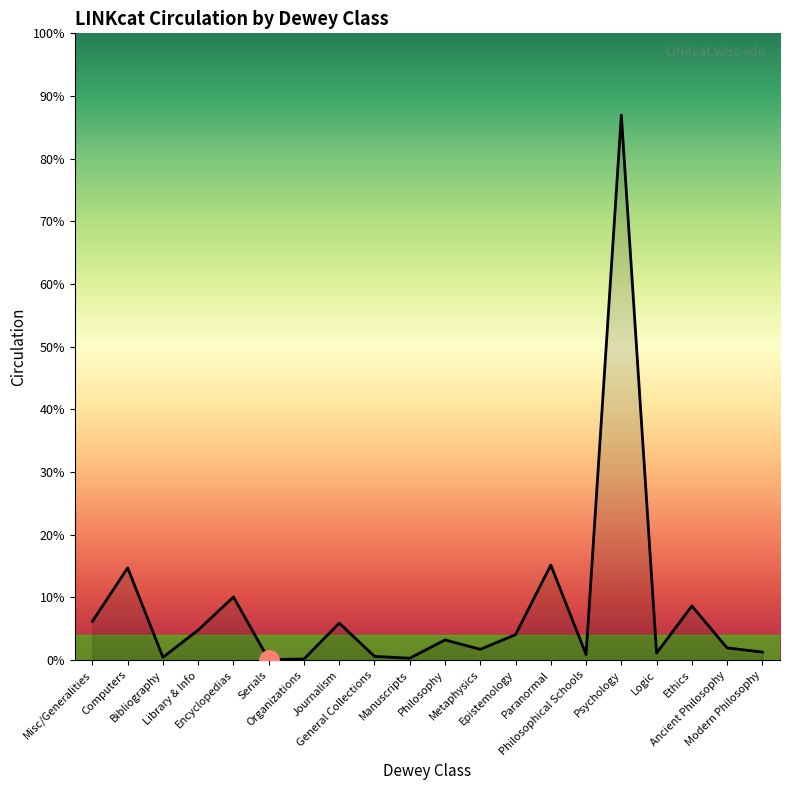

True or false: there are more than 0 points higher than both neighbors.

True